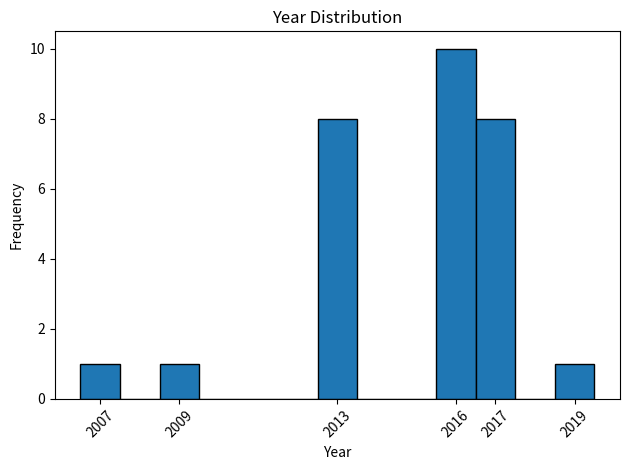

What is the height of the bar covering 2018.5 to 2019.5 on the x-axis? The values are not printed on the chart, so give them approximately, as read against the axis.

1